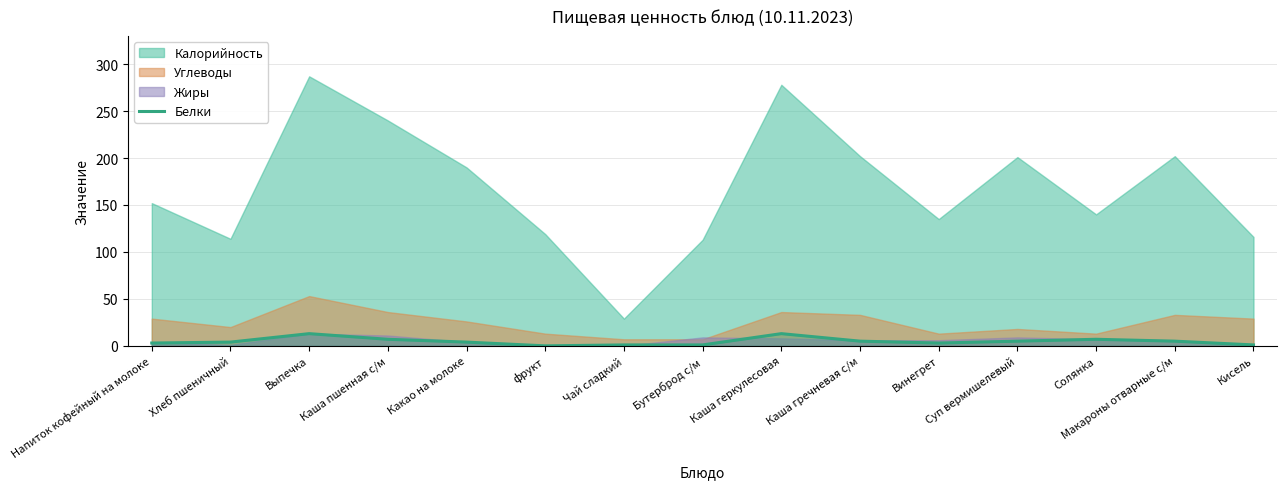

Approximately how many times larger is the value at Чай сладкий compared to Кисель?

1.0